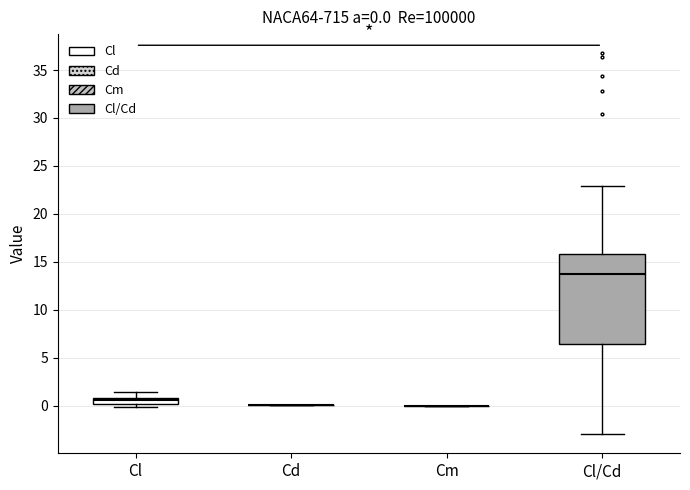

Which box is the tallest, from its lower edge to its upper edge?

Cl/Cd